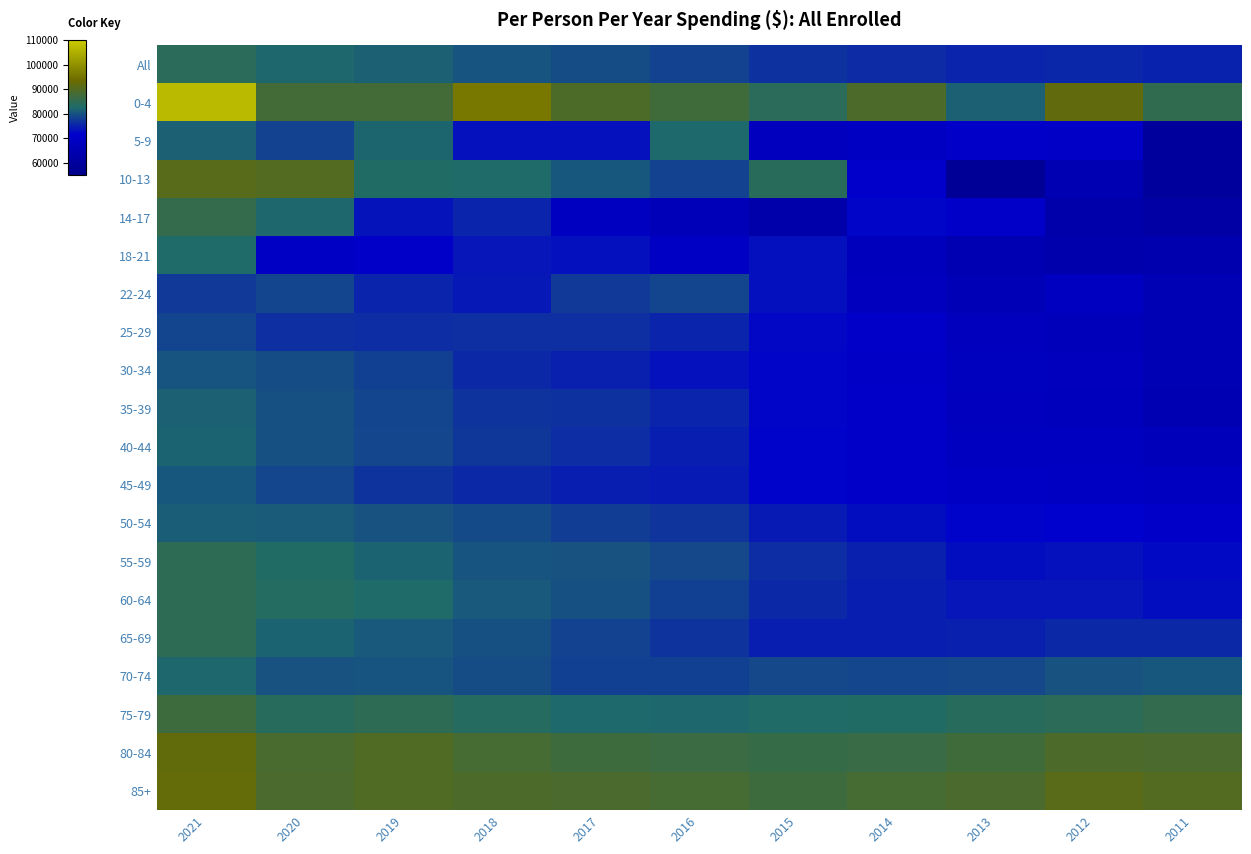

Rank the series at 2016 from highest to lowest value.

85+, 0-4, 80-84, 5-9, 75-79, 55-59, 22-24, All, 10-13, 60-64, 70-74, 50-54, 65-69, 35-39, 25-29, 40-44, 45-49, 30-34, 18-21, 14-17